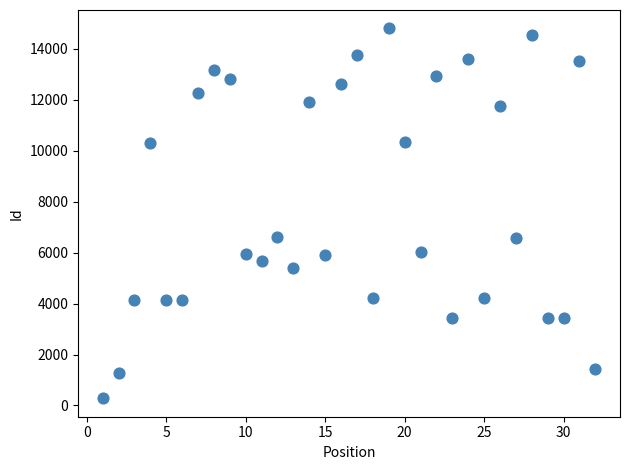

What is the range of Y values (max minus min)?

14520